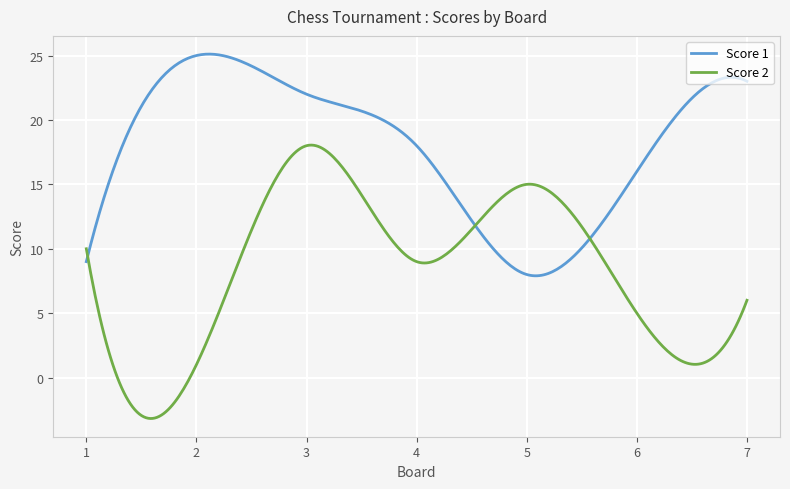

Which series has the largest total across all categories?

Score 1